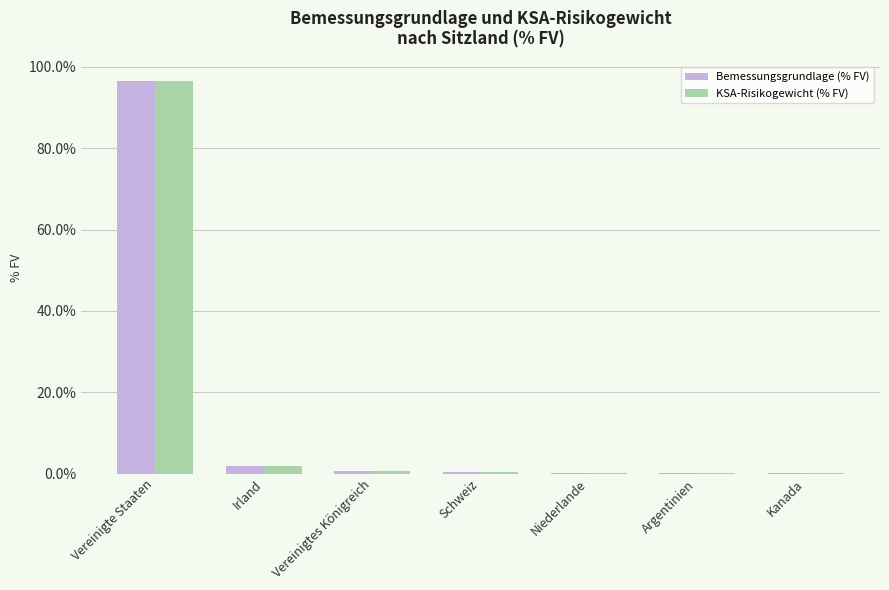

What are all the series names shown in the legend?

Bemessungsgrundlage (% FV), KSA-Risikogewicht (% FV)